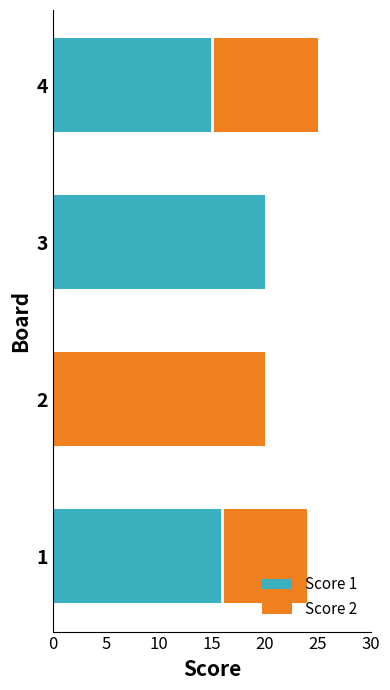

The value of Score 1 at 2 is -10. True or false?

False